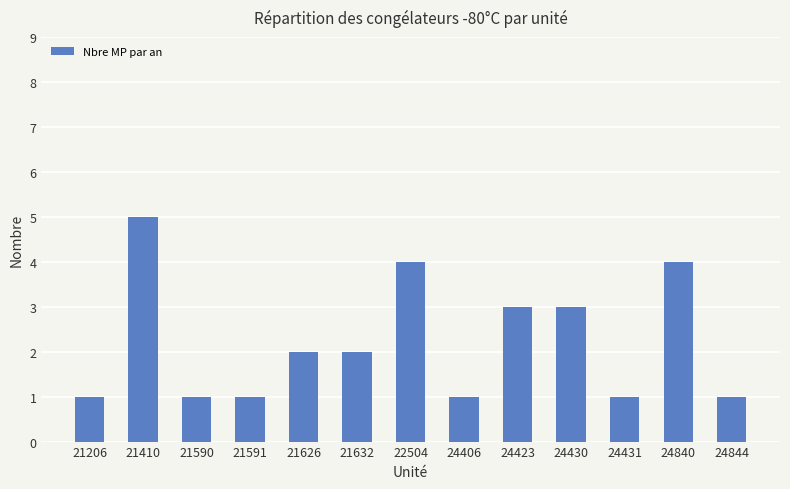

True or false: the data shows 7 at 24840.

False